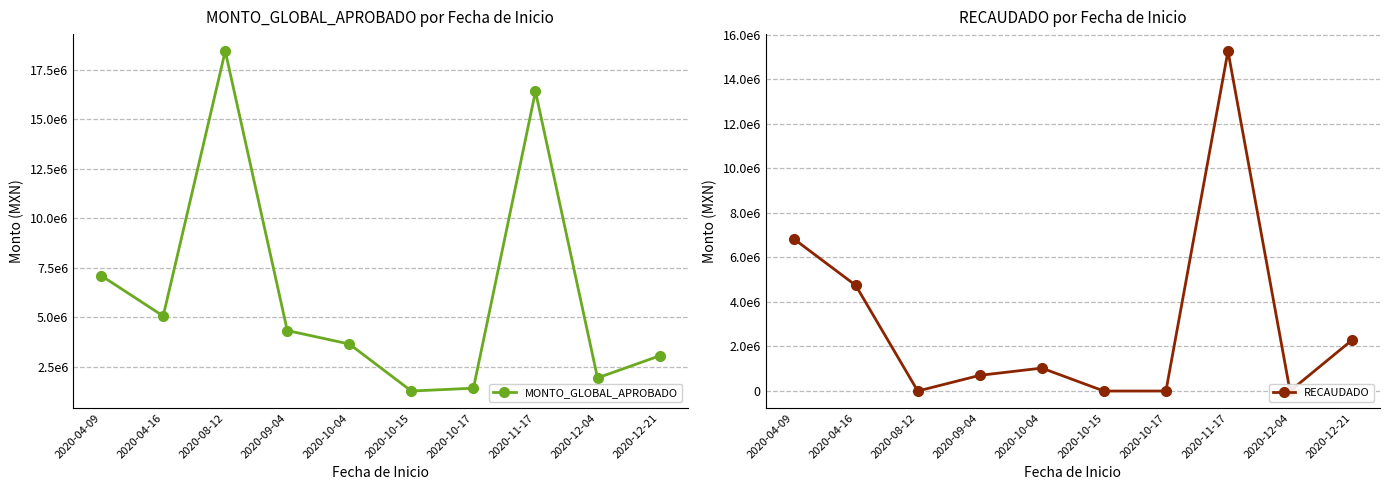

Where is the first local minimum for MONTO_GLOBAL_APROBADO?

2020-04-16